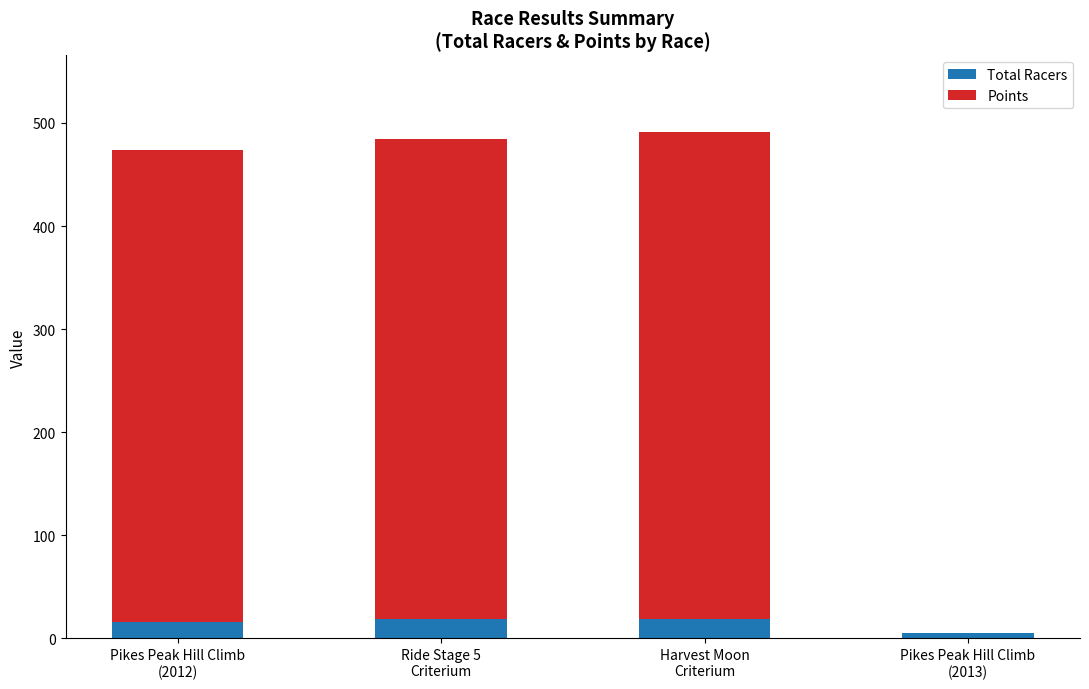

How many categories are shown in the chart?

4